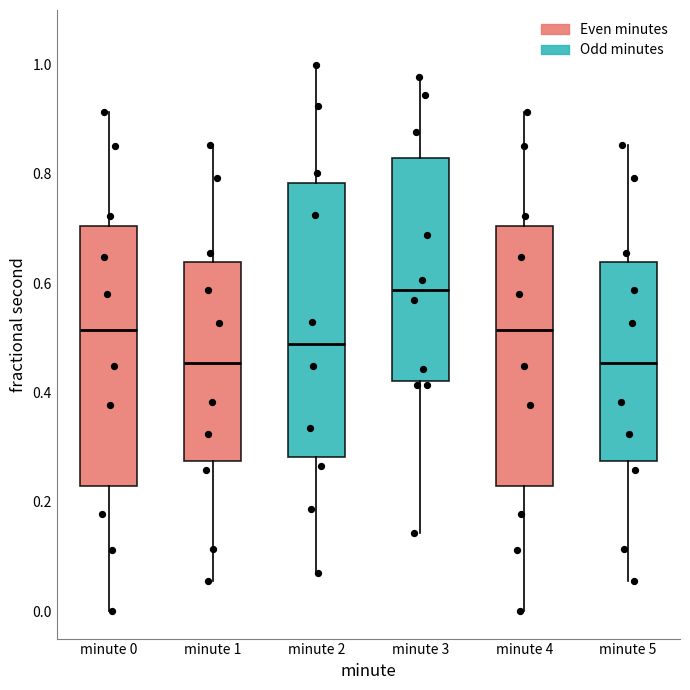

Where is the upper edge of the box for minute 2 on the y-axis? The values are not printed on the chart, so give them approximately, as read against the axis.

0.78